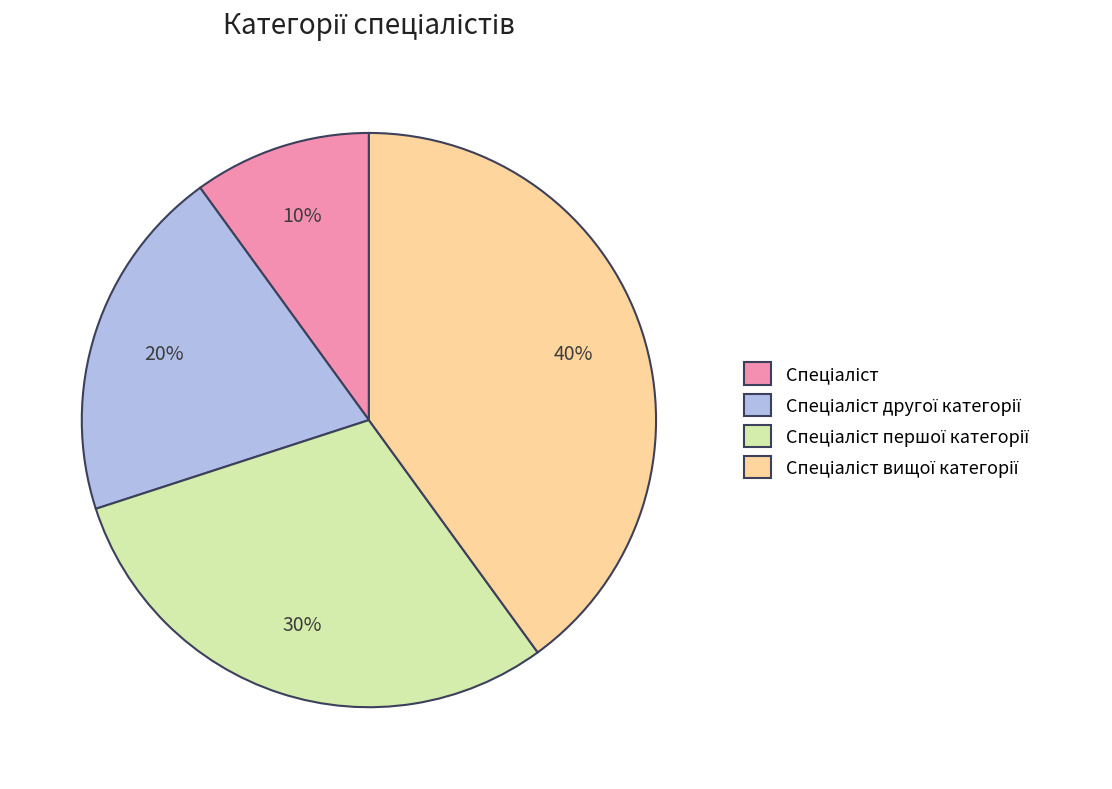

Count the number of slices in the pie.

4